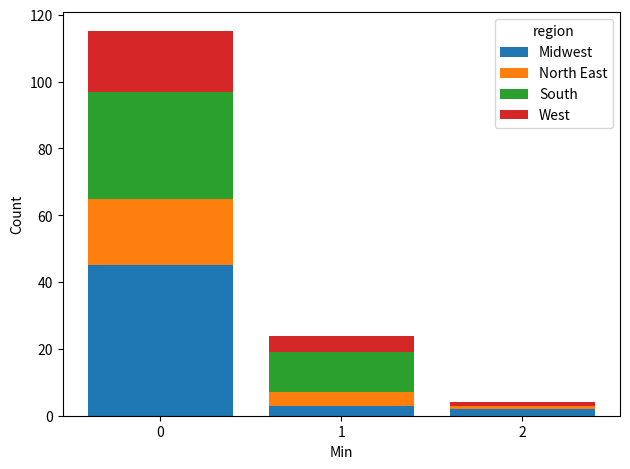

The Midwest series shows 45 at 0. True or false?

True